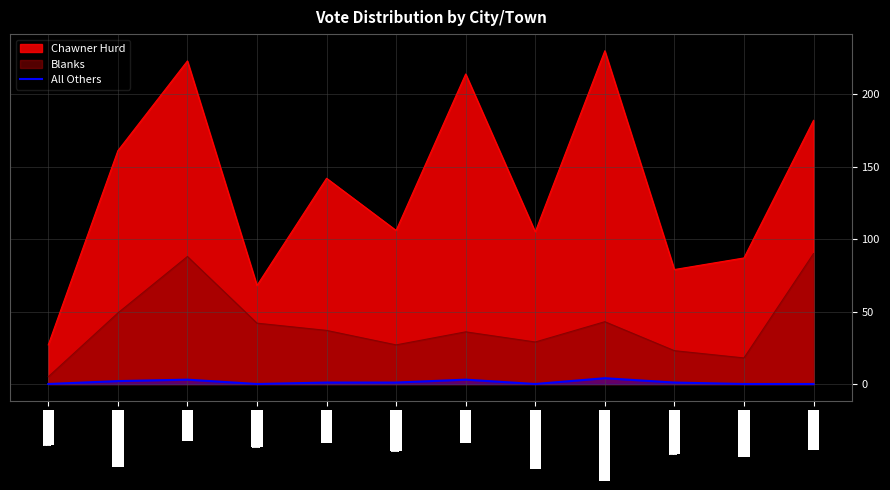

At which category does the data reach its first local peak?

Carver